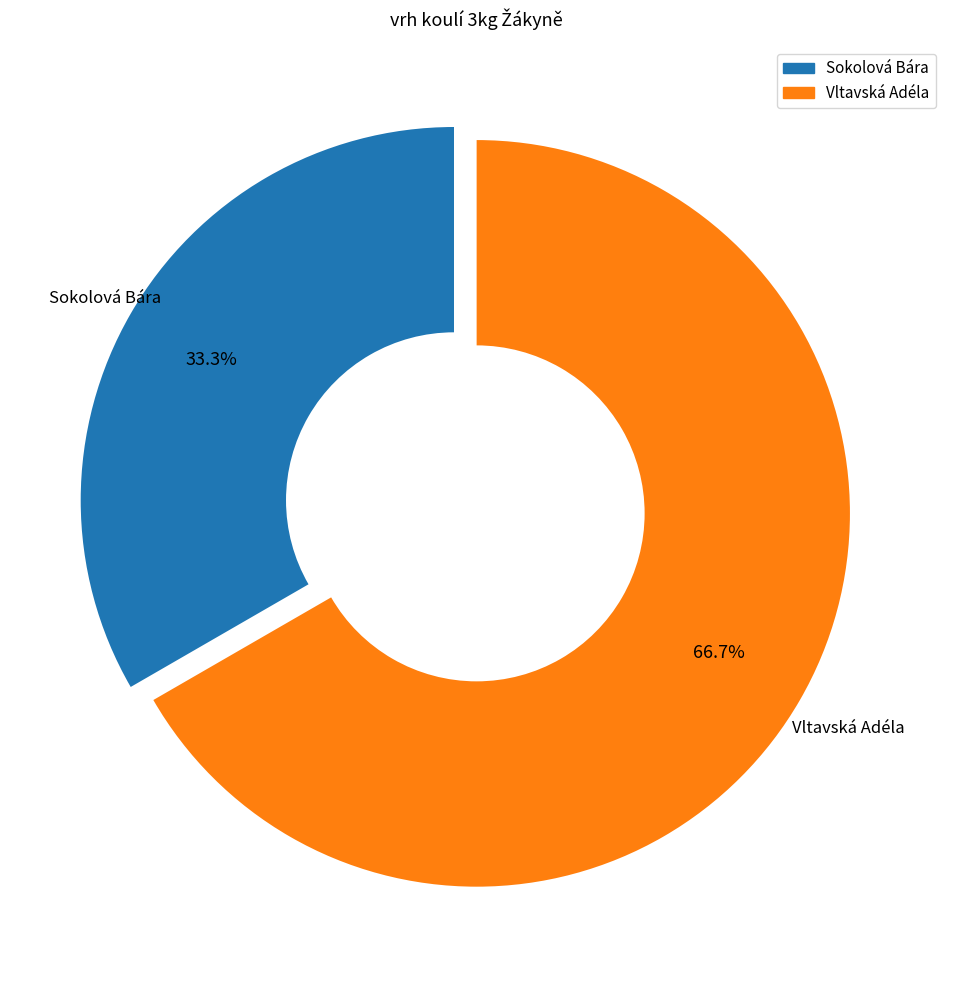

Is there any slice that represents more than half of the pie?

Yes